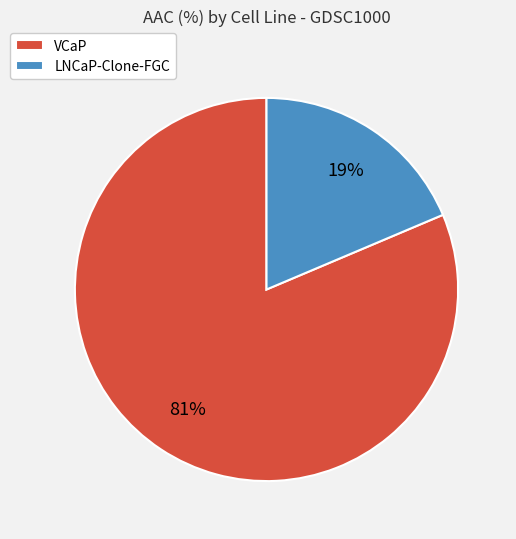

How many segments does this pie chart have?

2